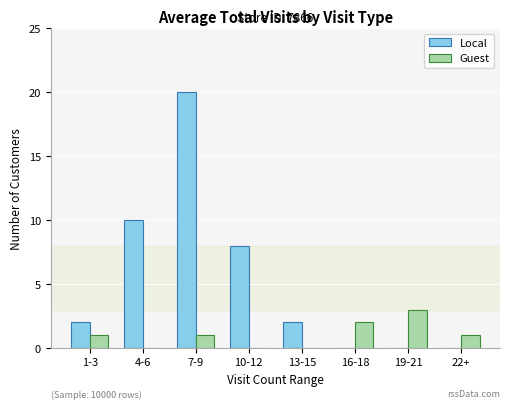

Where is Local nearest to the value 10?

4-6